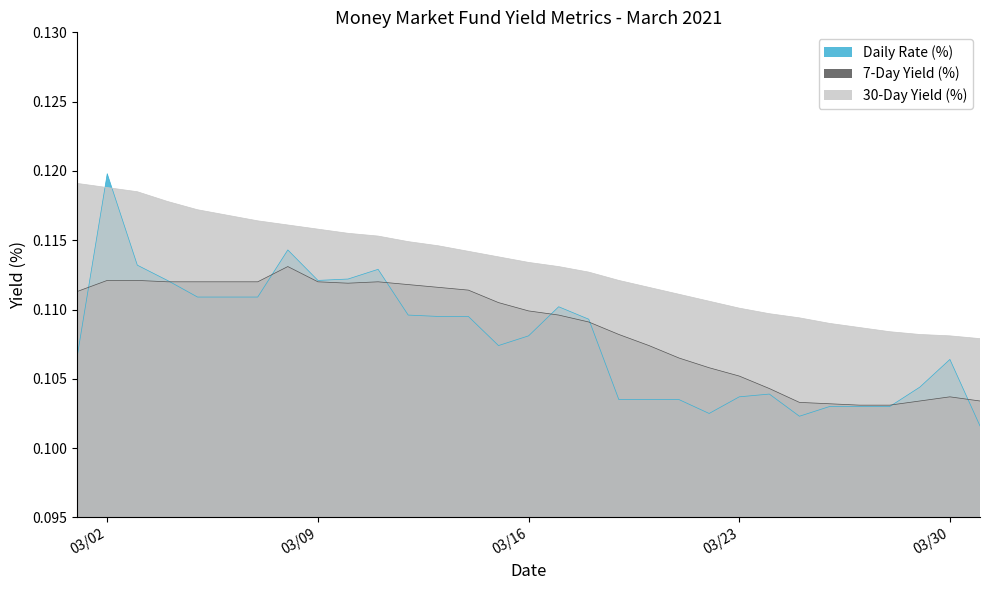

True or false: 30-Day Yield (%) has more than 2 interior local peaks.

False